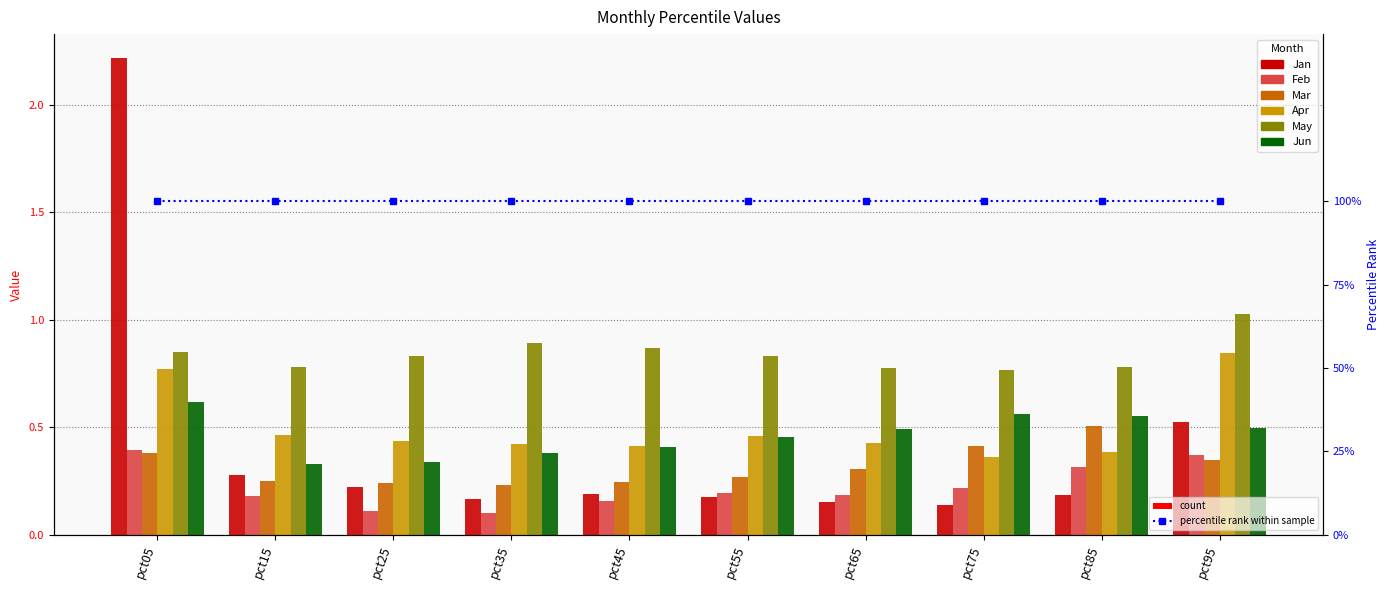

The value of Feb at pct85 is 0.2. True or false?

False